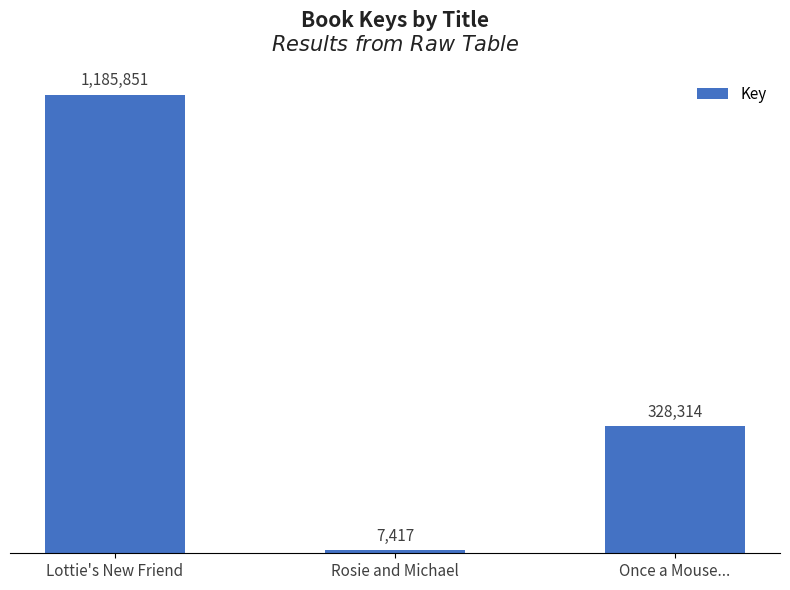

Are the bars horizontal?

No